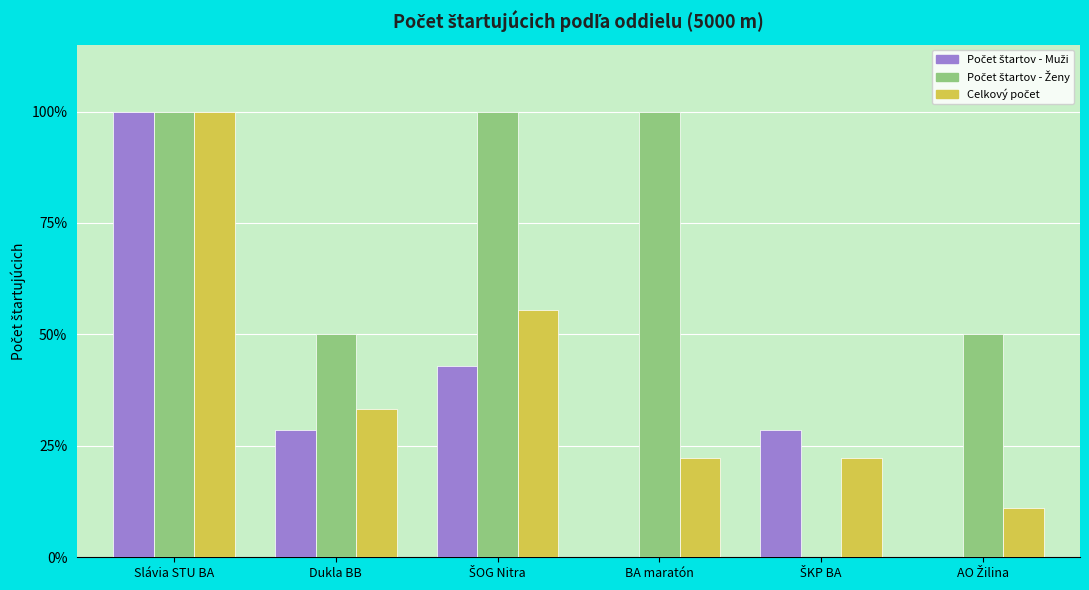

At which category is the sum across all series the highest?

Slávia STU BA